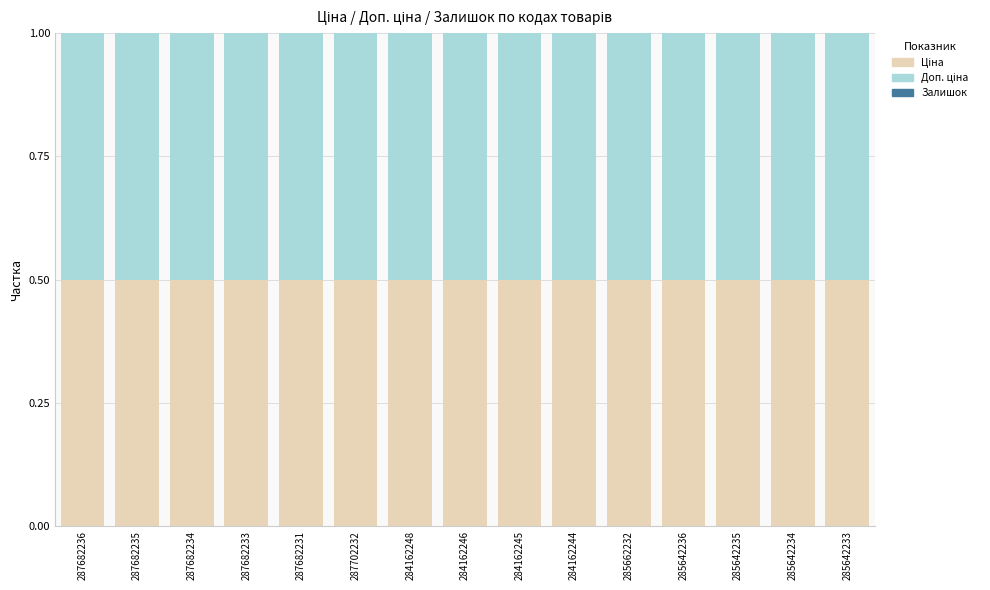

How many series are shown in this chart?

3